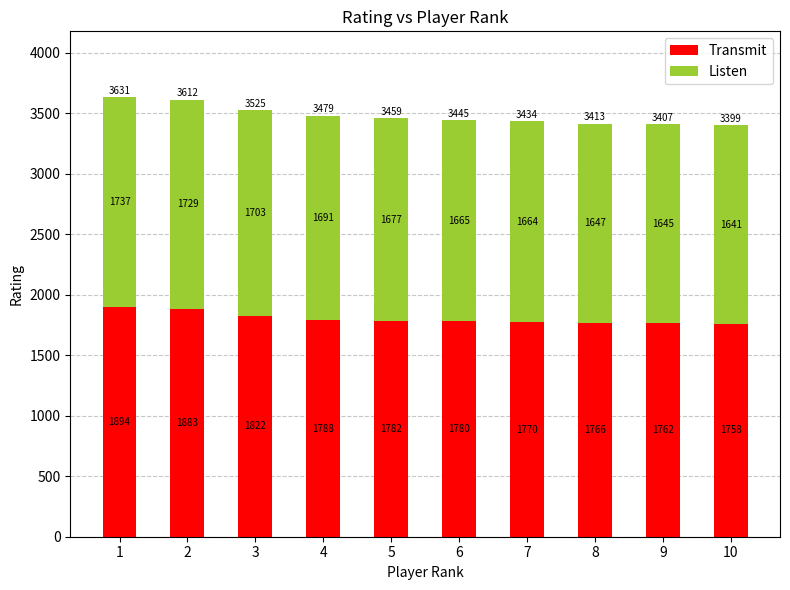

Which category has the lowest value in the Transmit series?

10